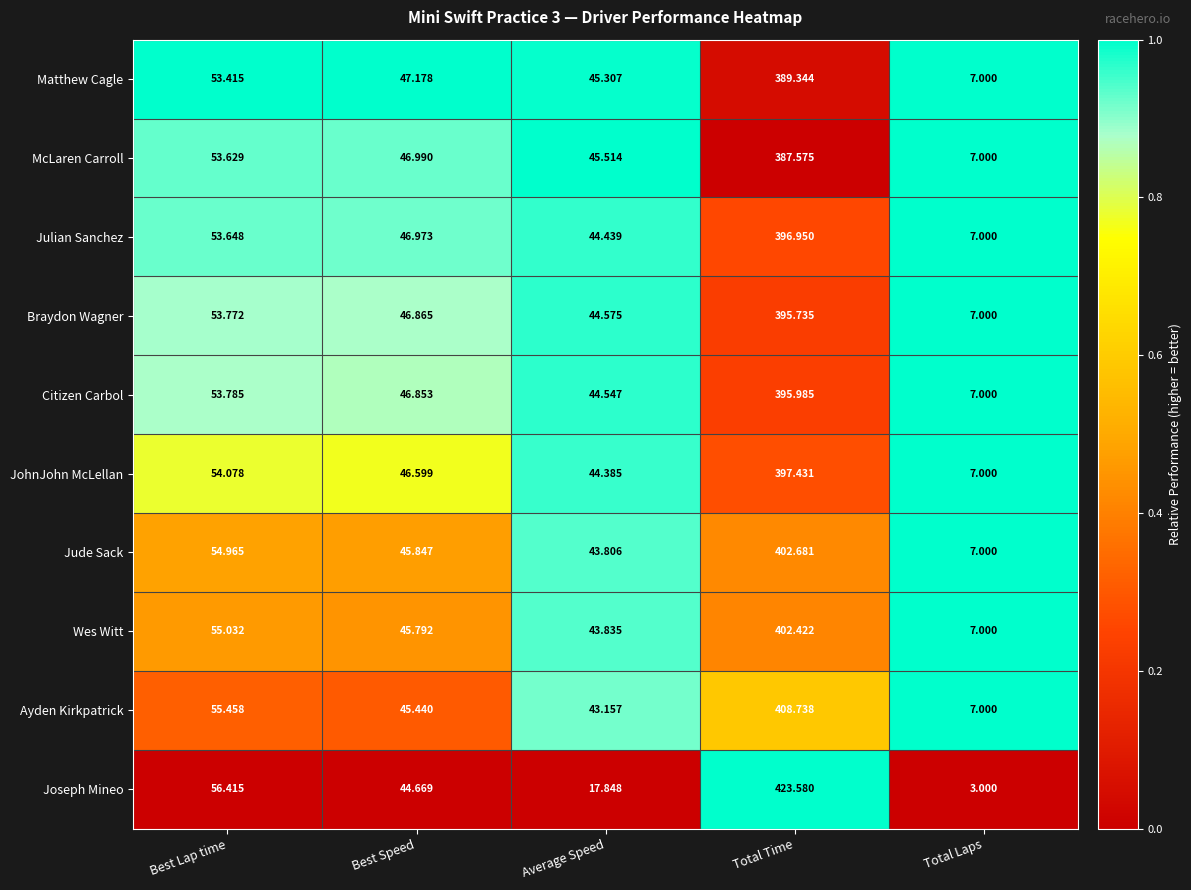

Where is Wes Witt nearest to the value 204?

Best Lap time